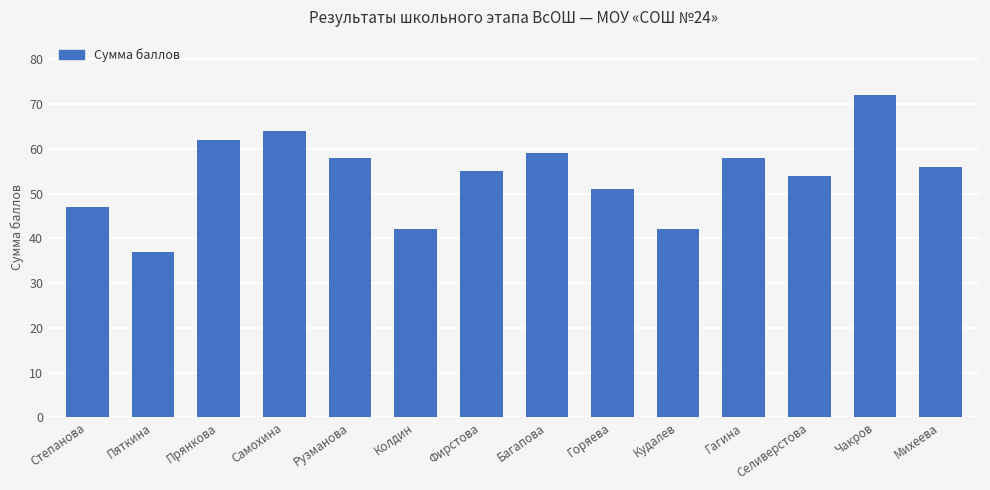

True or false: the data shows 42 at Кудалев.

True